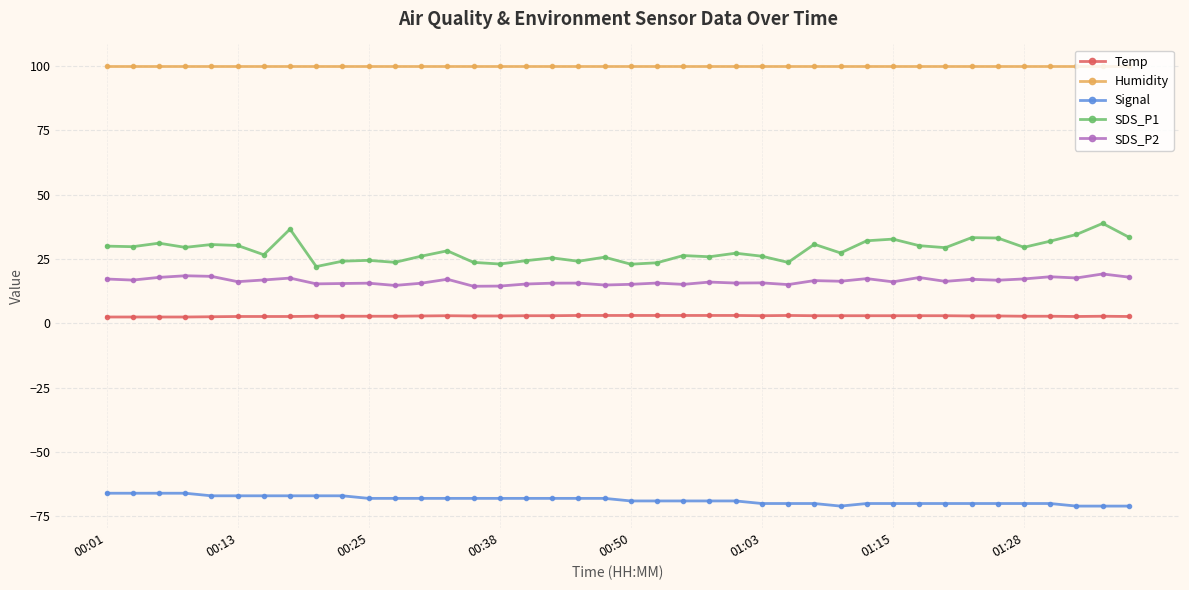

What is the smallest value displayed?

-71.0